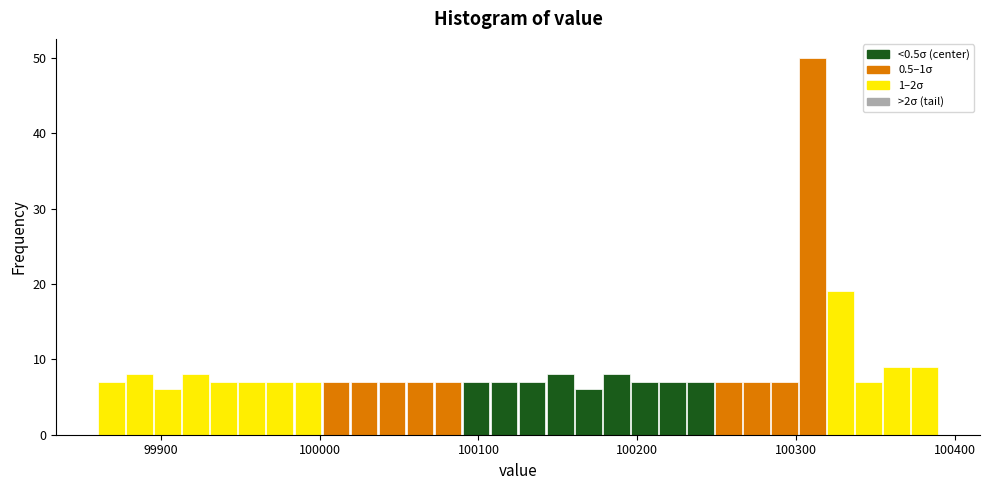

Read against the x-axis, roughly where is the centre of the tallest bar?

100310